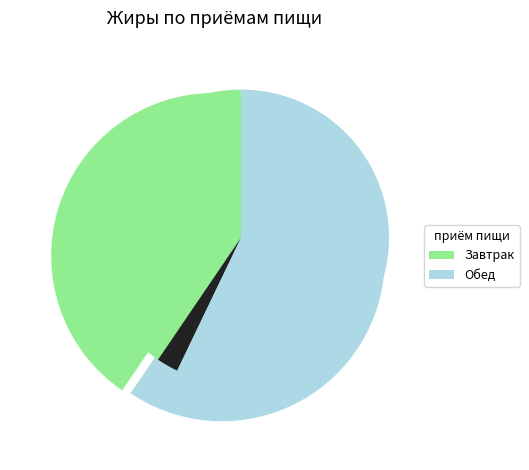

To the nearest percent, what is the difference between the Завтрак and Обед slice percentages?

19%